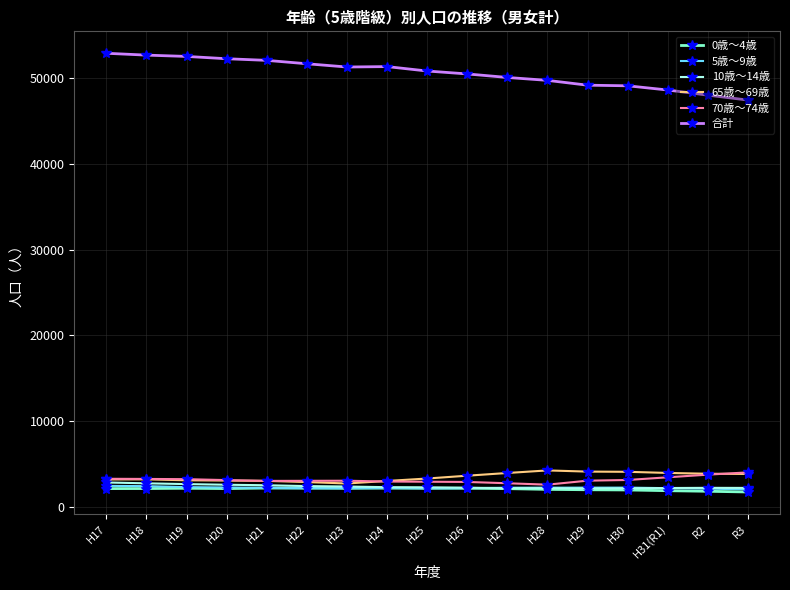

Which series has the largest total across all categories?

合計